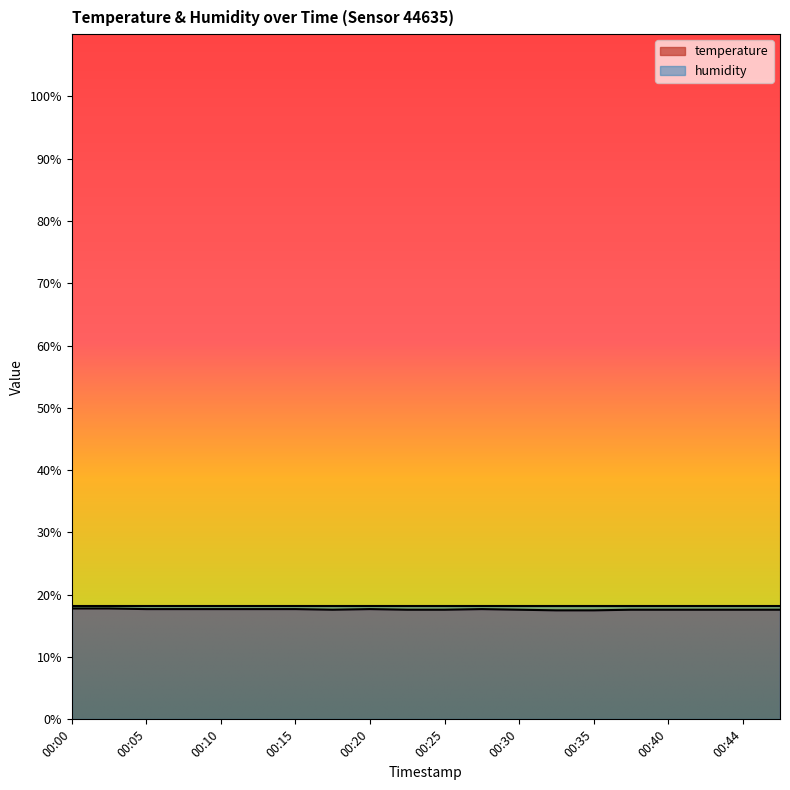

Reading left to right, transcribe all the data shown in this chart.

00:00=17.8	00:02=17.8	00:05=17.7	00:07=17.7	00:10=17.7	00:12=17.7	00:15=17.7	00:17=17.6	00:20=17.7	00:22=17.6	00:25=17.6	00:27=17.7	00:30=17.6	00:32=17.5	00:35=17.5	00:37=17.6	00:40=17.6	00:42=17.6	00:44=17.6	00:47=17.6